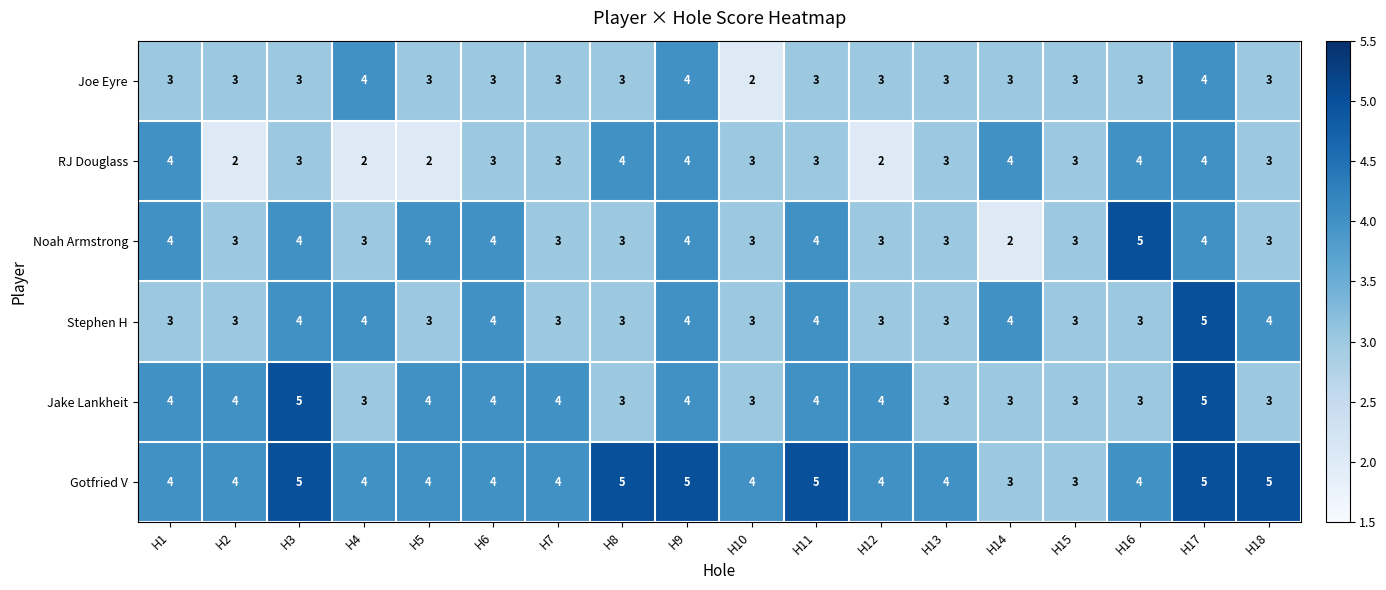

How many RJ Douglass values are between 3 and 4?

14